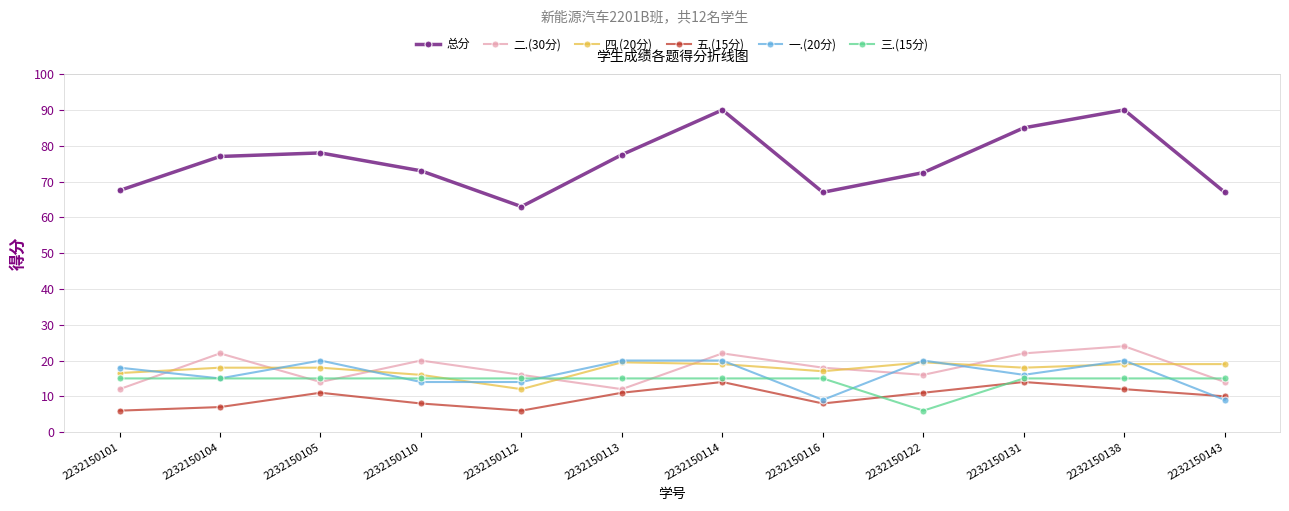

What is the approximate value of 一.(20分) at 2232150104?

15.0